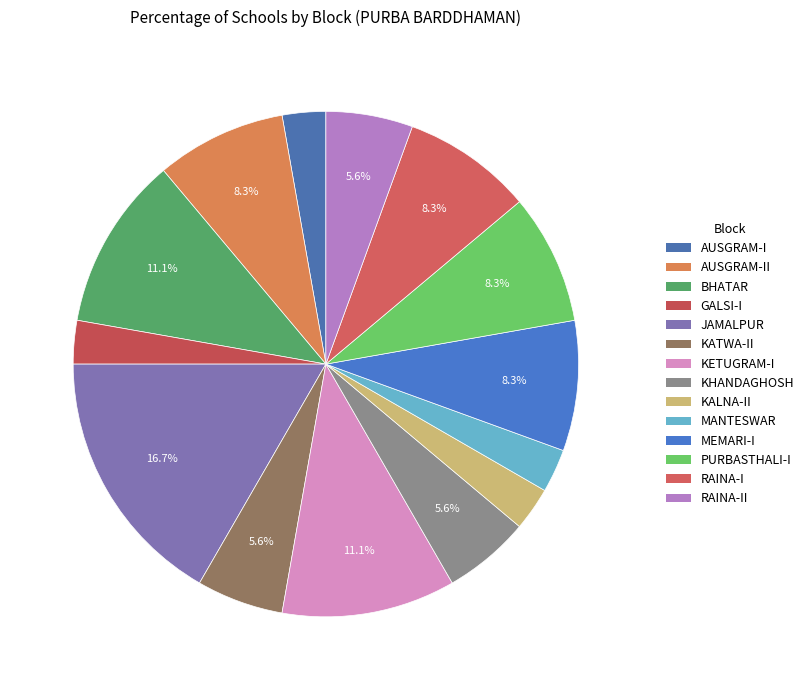

Is KETUGRAM-I the majority of the pie?

No